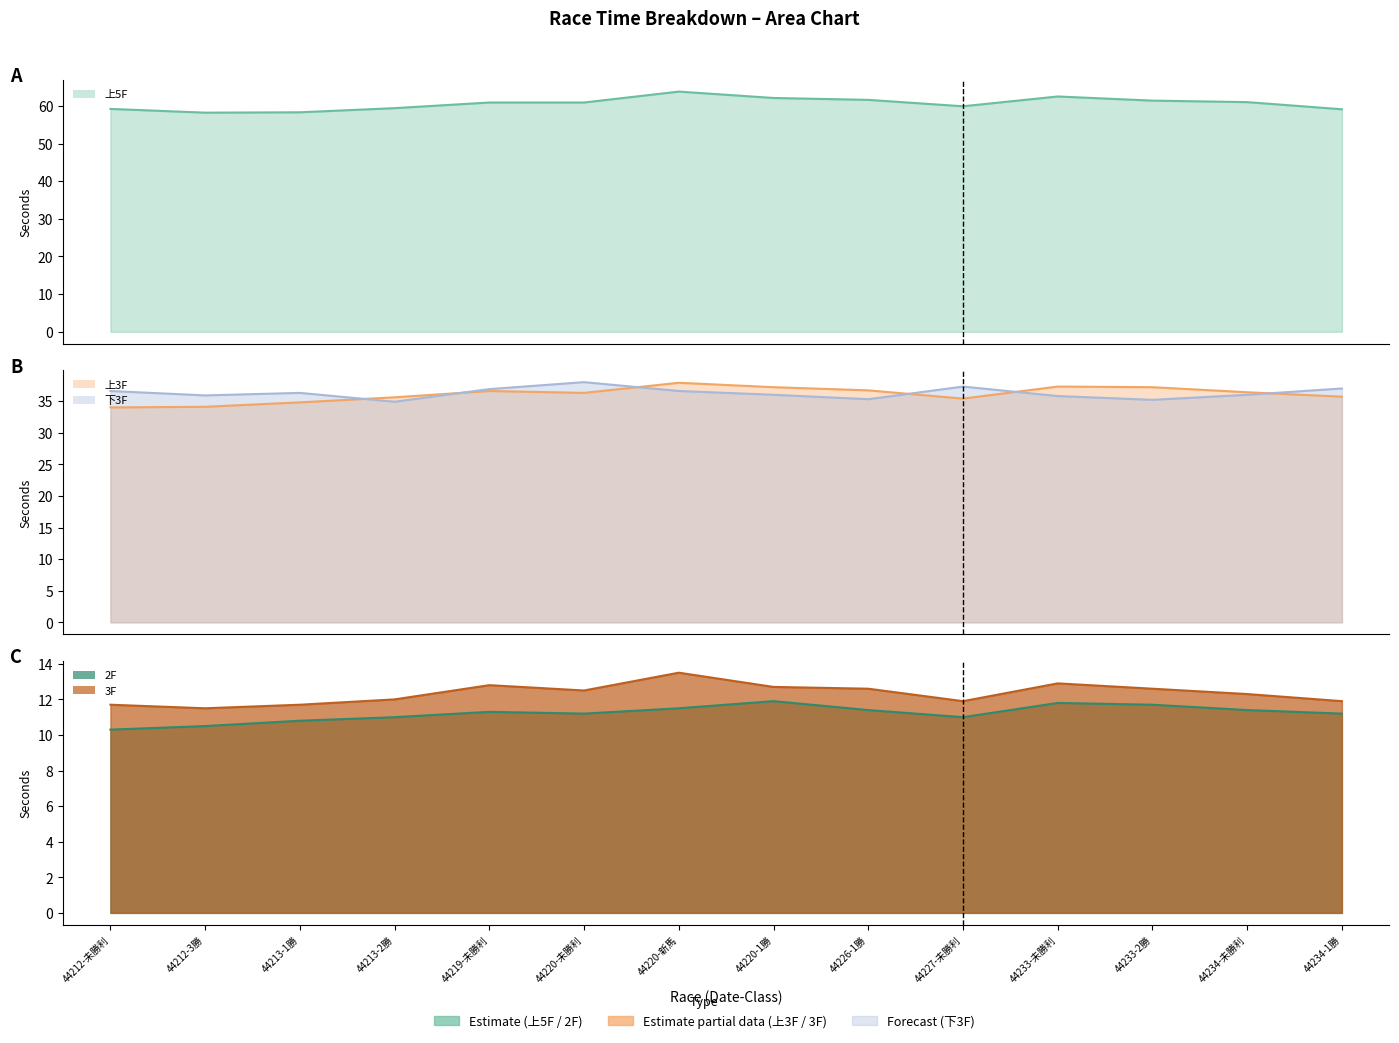

True or false: 上5F and 下3F intersect in this chart.

False